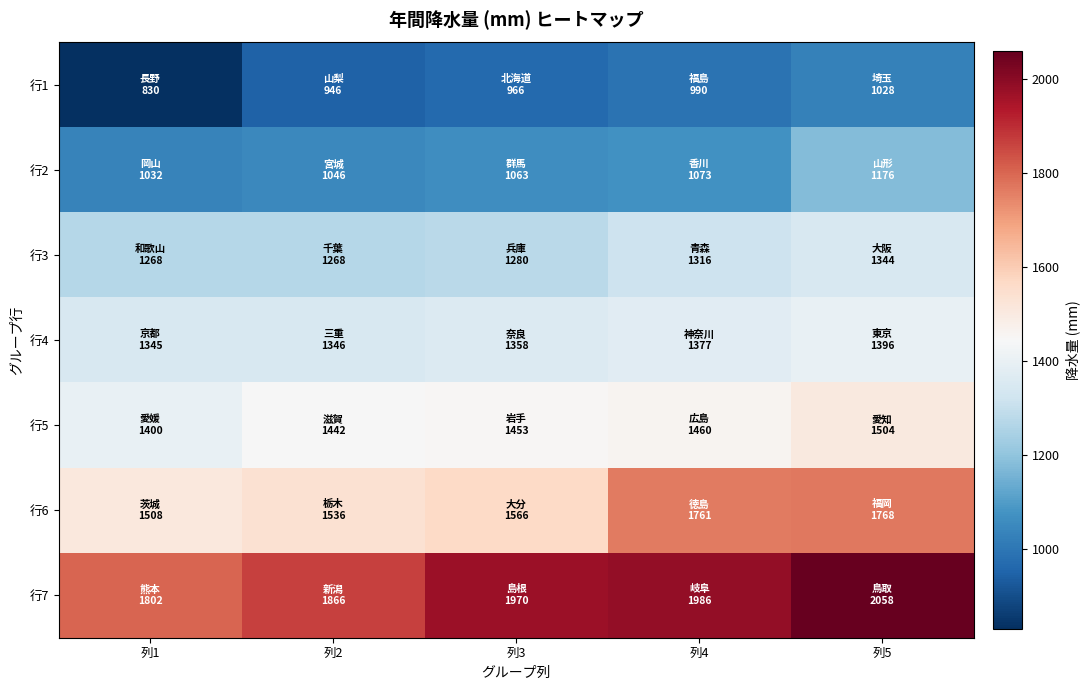

Reading right to left, extract all data points from this chart.

行1: 列5=1028.5	列4=990.5	列3=966.0	列2=946.5	列1=830.0
行2: 列5=1176.5	列4=1073.0	列3=1063.0	列2=1046.0	列1=1032.0
行3: 列5=1343.5	列4=1316.0	列3=1279.5	列2=1268.5	列1=1268.0
行4: 列5=1396.5	列4=1377.0	列3=1358.0	列2=1346.0	列1=1345.0
行5: 列5=1504.5	列4=1460.5	列3=1453.0	列2=1442.0	列1=1399.5
行6: 列5=1768.0	列4=1761.0	列3=1566.0	列2=1536.5	列1=1507.5
行7: 列5=2058.5	列4=1986.5	列3=1970.5	列2=1866.0	列1=1801.5